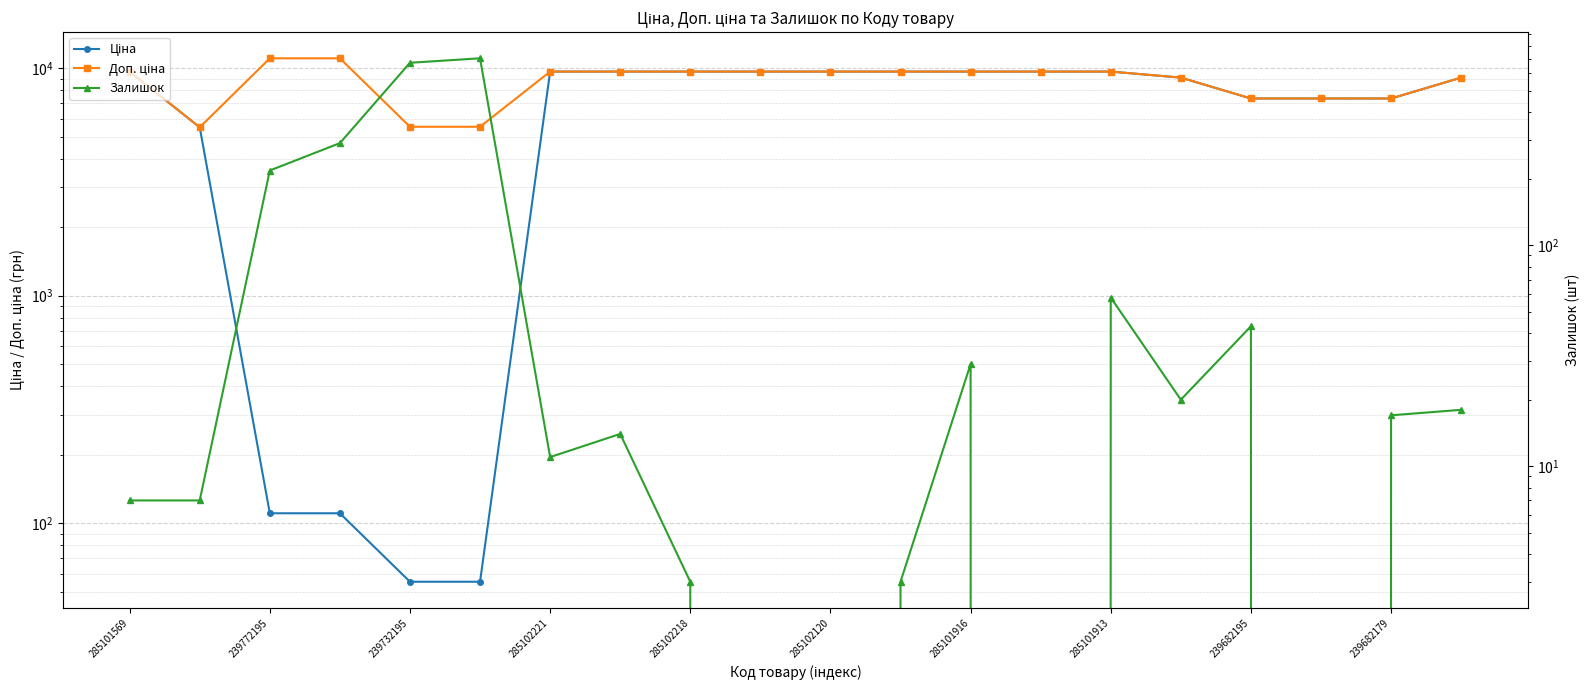

At how many categories does at least one series exceed 8315?

14